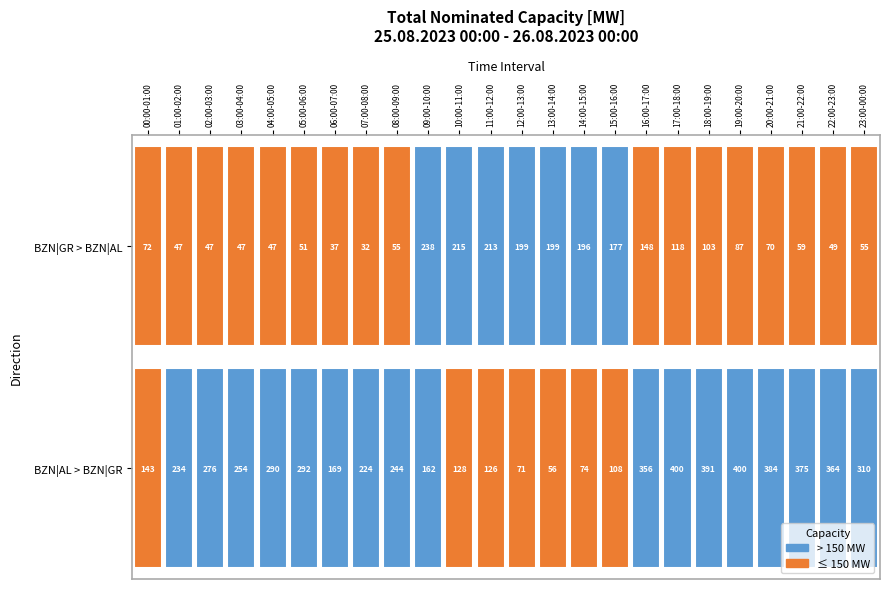

Which series has the largest total across all categories?

BZN|AL > BZN|GR